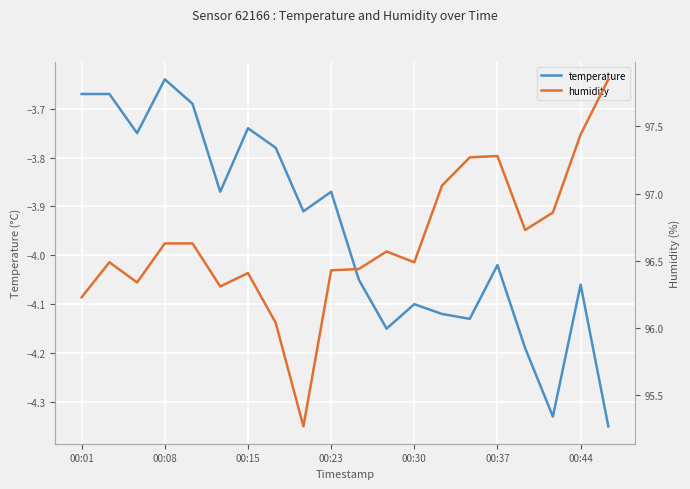

Which category has the highest value in the temperature series?

00:08